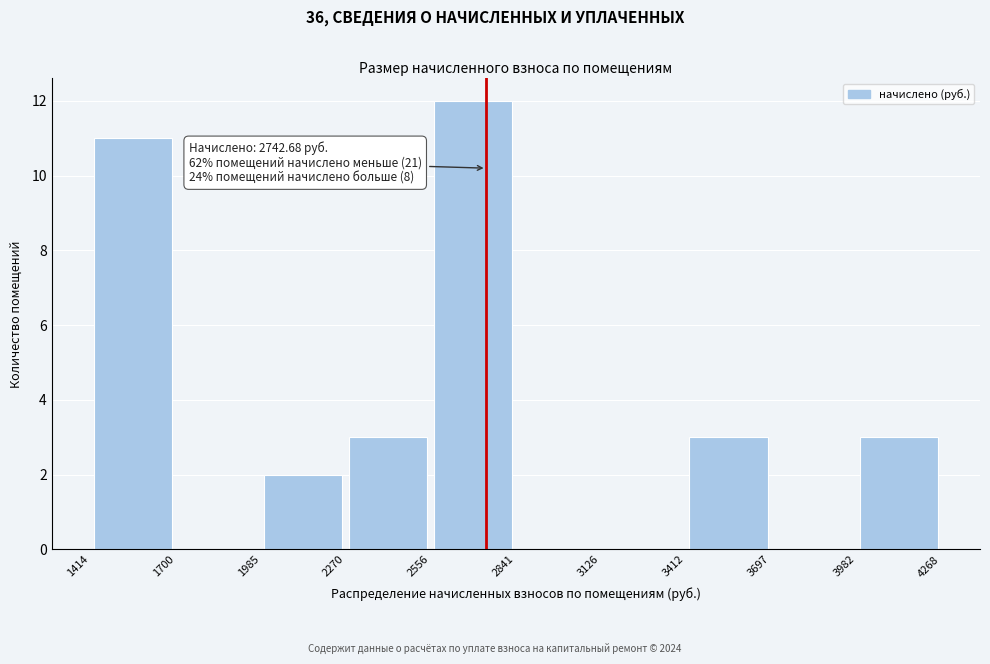

Which range on the x-axis has the tallest bar?

2556 to 2841